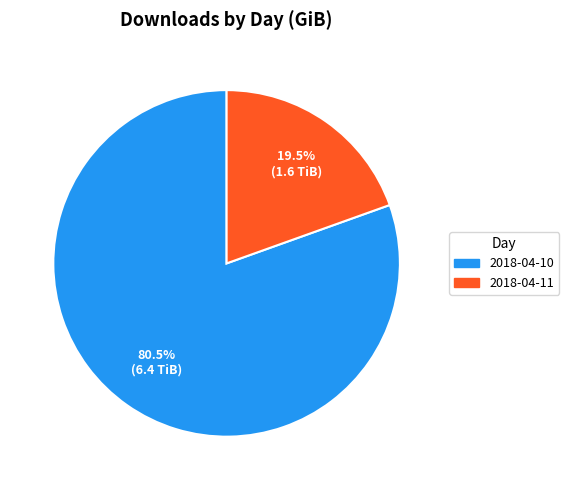

What is the ratio of the value at 2018-04-10 to the value at 2018-04-11?

4.1